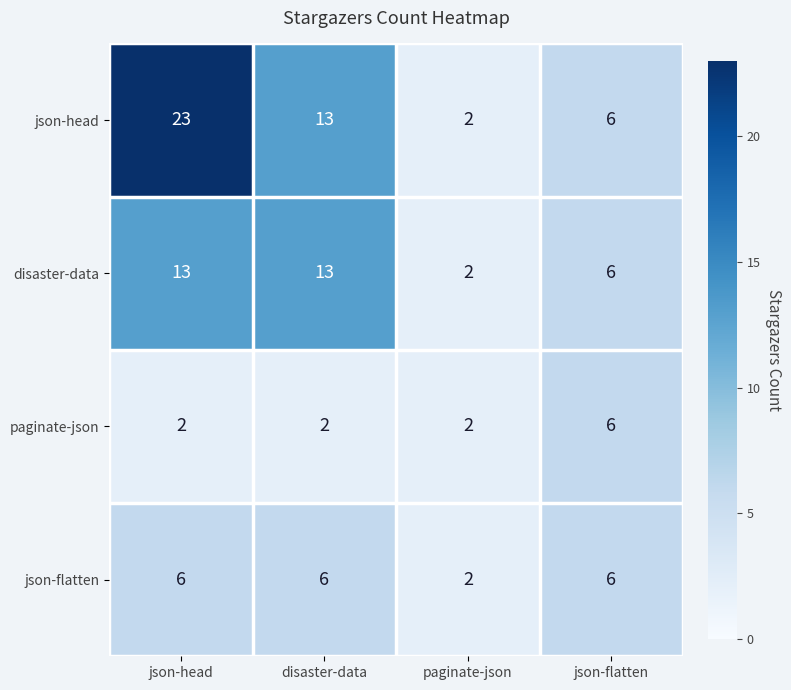

Where is disaster-data nearest to the value 7?

json-flatten